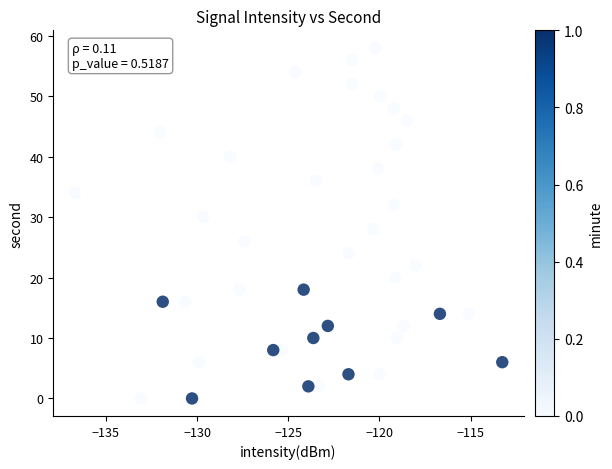

How many points are shown in the scatter plot?

40